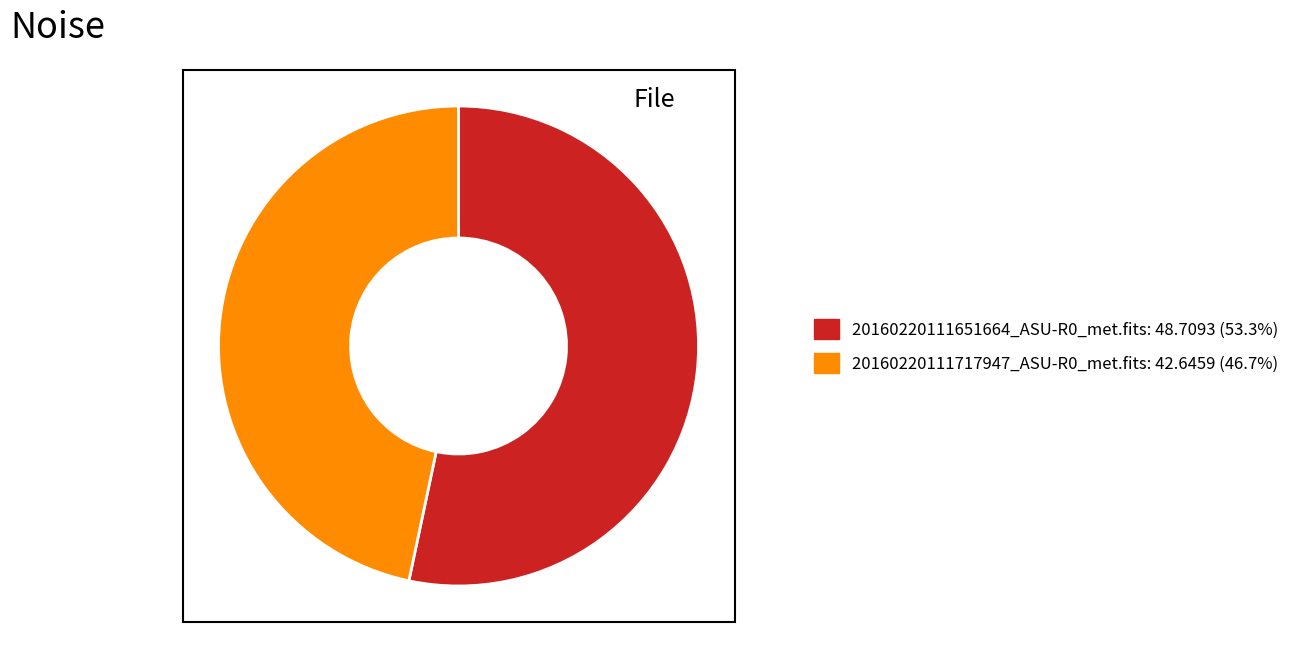

Does 20160220111717947_ASU-R0_met.fits account for over 50% of the chart?

No